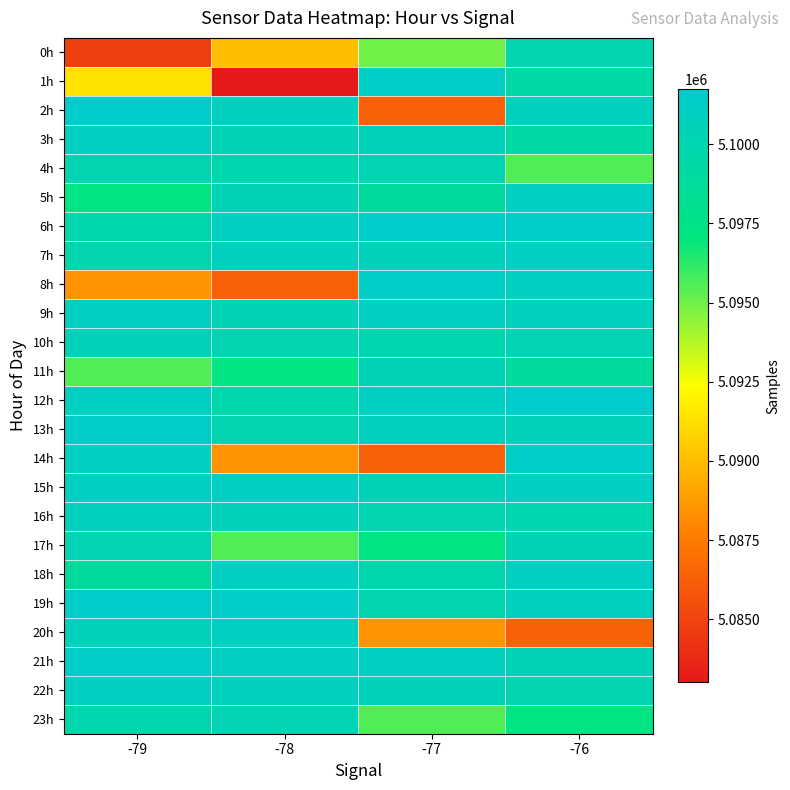

Which has a higher value, -77 or -78?

-77